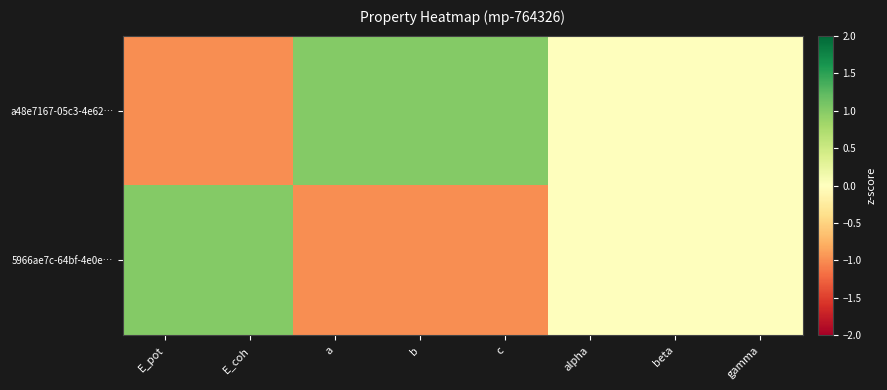

Reading right to left, transcribe all the data shown in this chart.

a48e7167-05c3-4e62…: gamma=0.0	beta=0.0	alpha=0.0	c=1.0	b=1.0	a=1.0	E_coh=-1.0	E_pot=-1.0
5966ae7c-64bf-4e0e…: gamma=0.0	beta=0.0	alpha=0.0	c=-1.0	b=-1.0	a=-1.0	E_coh=1.0	E_pot=1.0